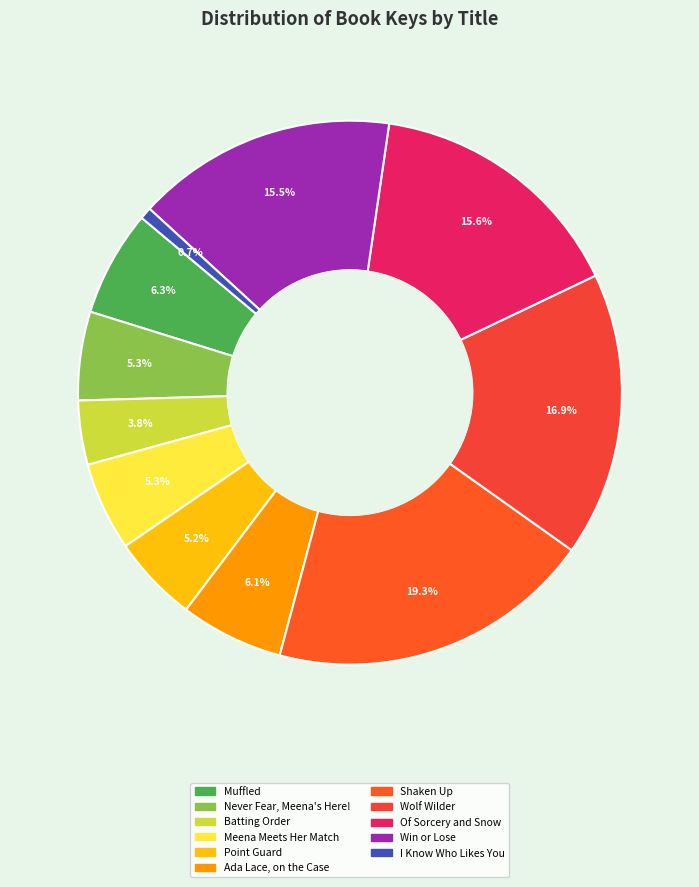

Count the number of slices in the pie.

11